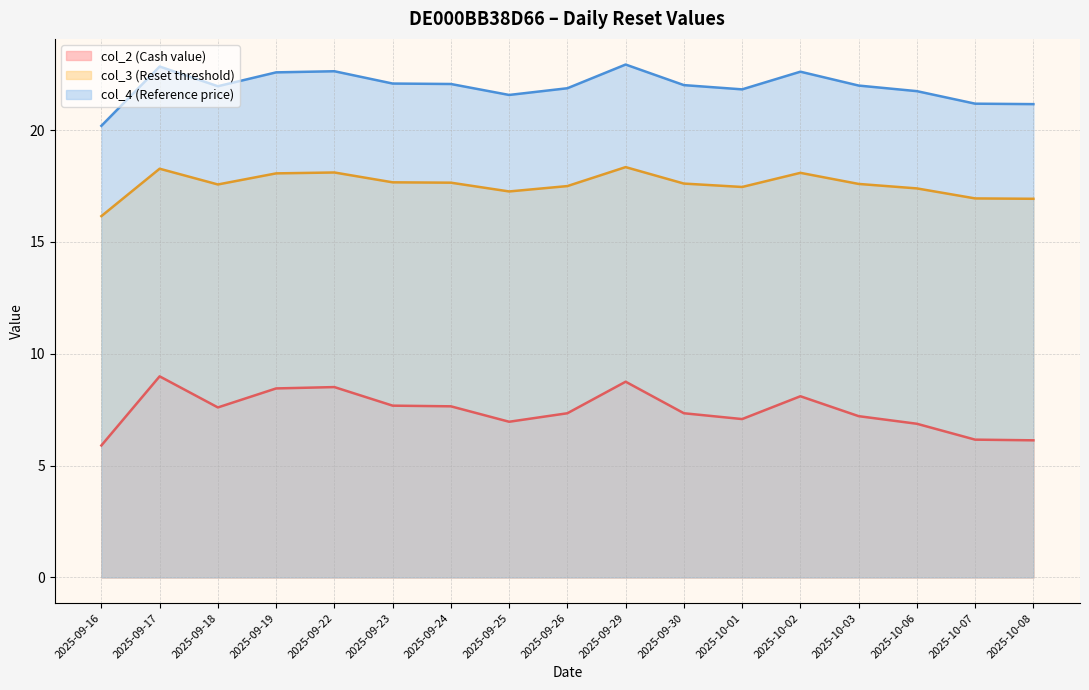

Which category has the lowest value in the col_2 (Cash value) series?

2025-09-16